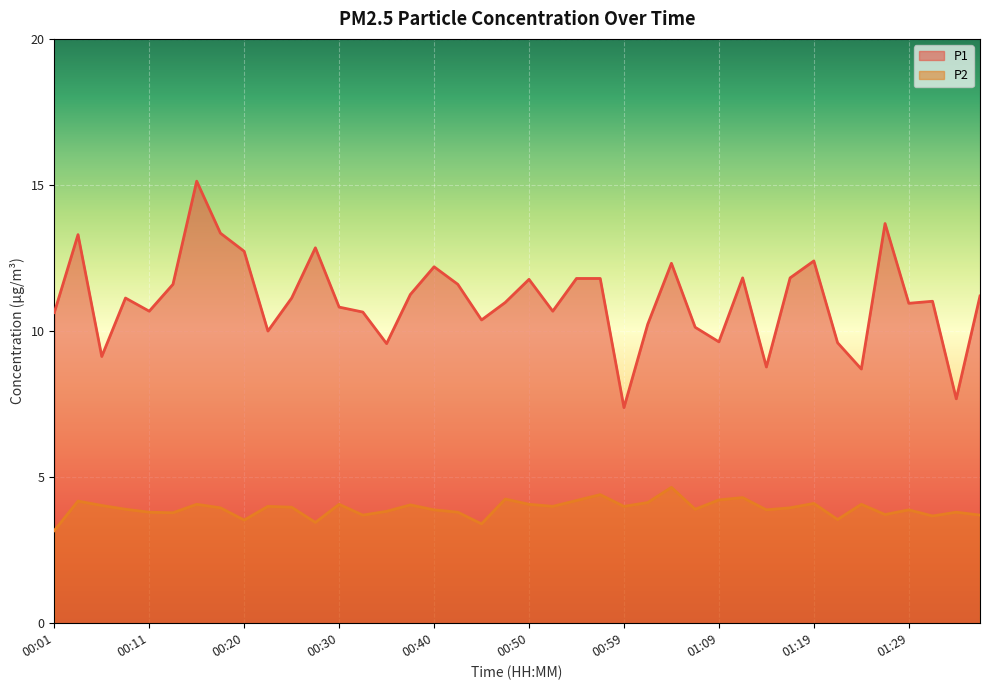

Count the number of categories in the chart.

40